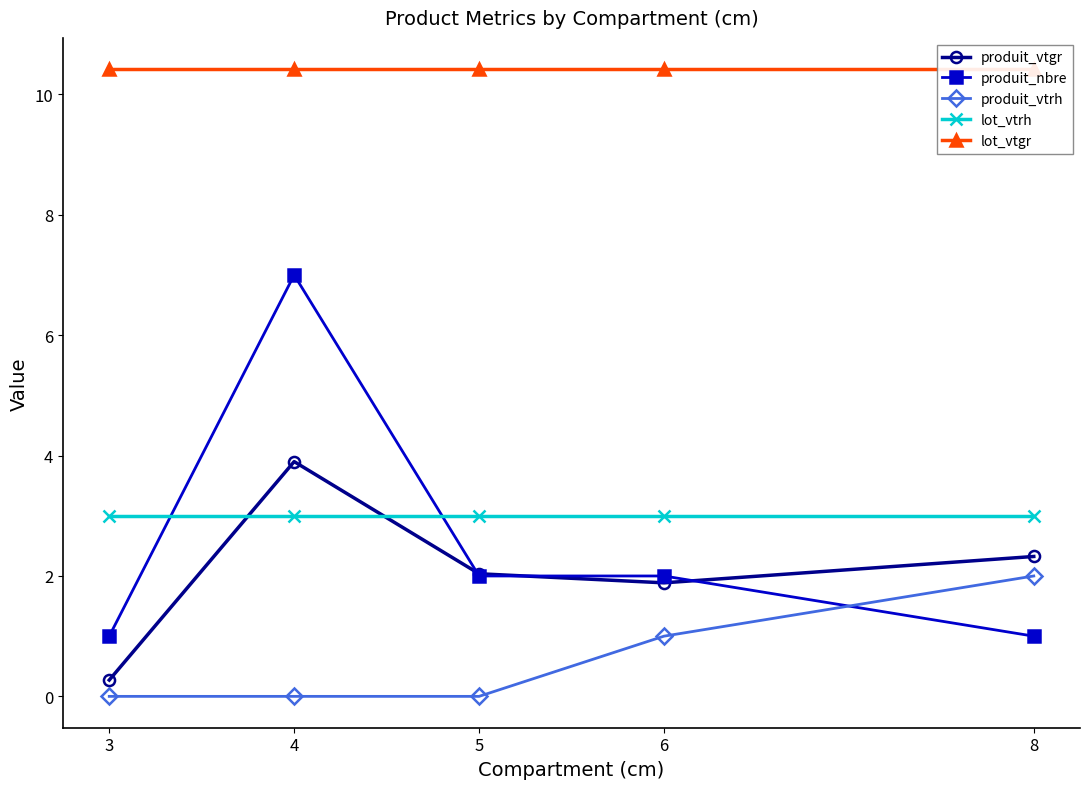

At which label does produit_vtrh reach its peak?

8